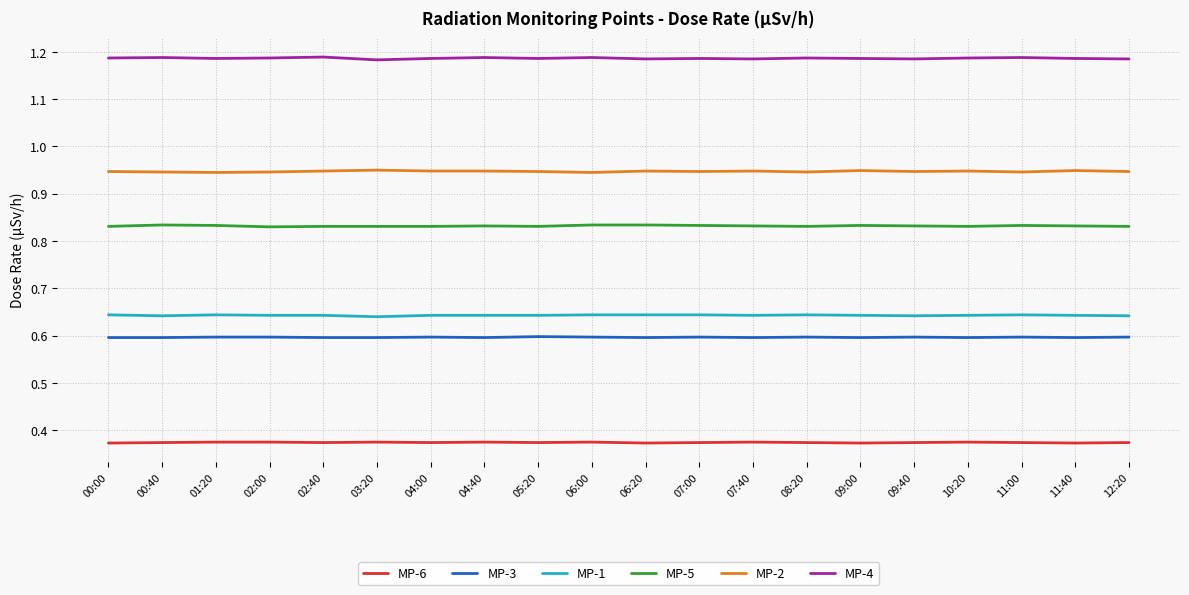

List the series in order of their peak value, highest first.

MP-4, MP-2, MP-5, MP-1, MP-3, MP-6